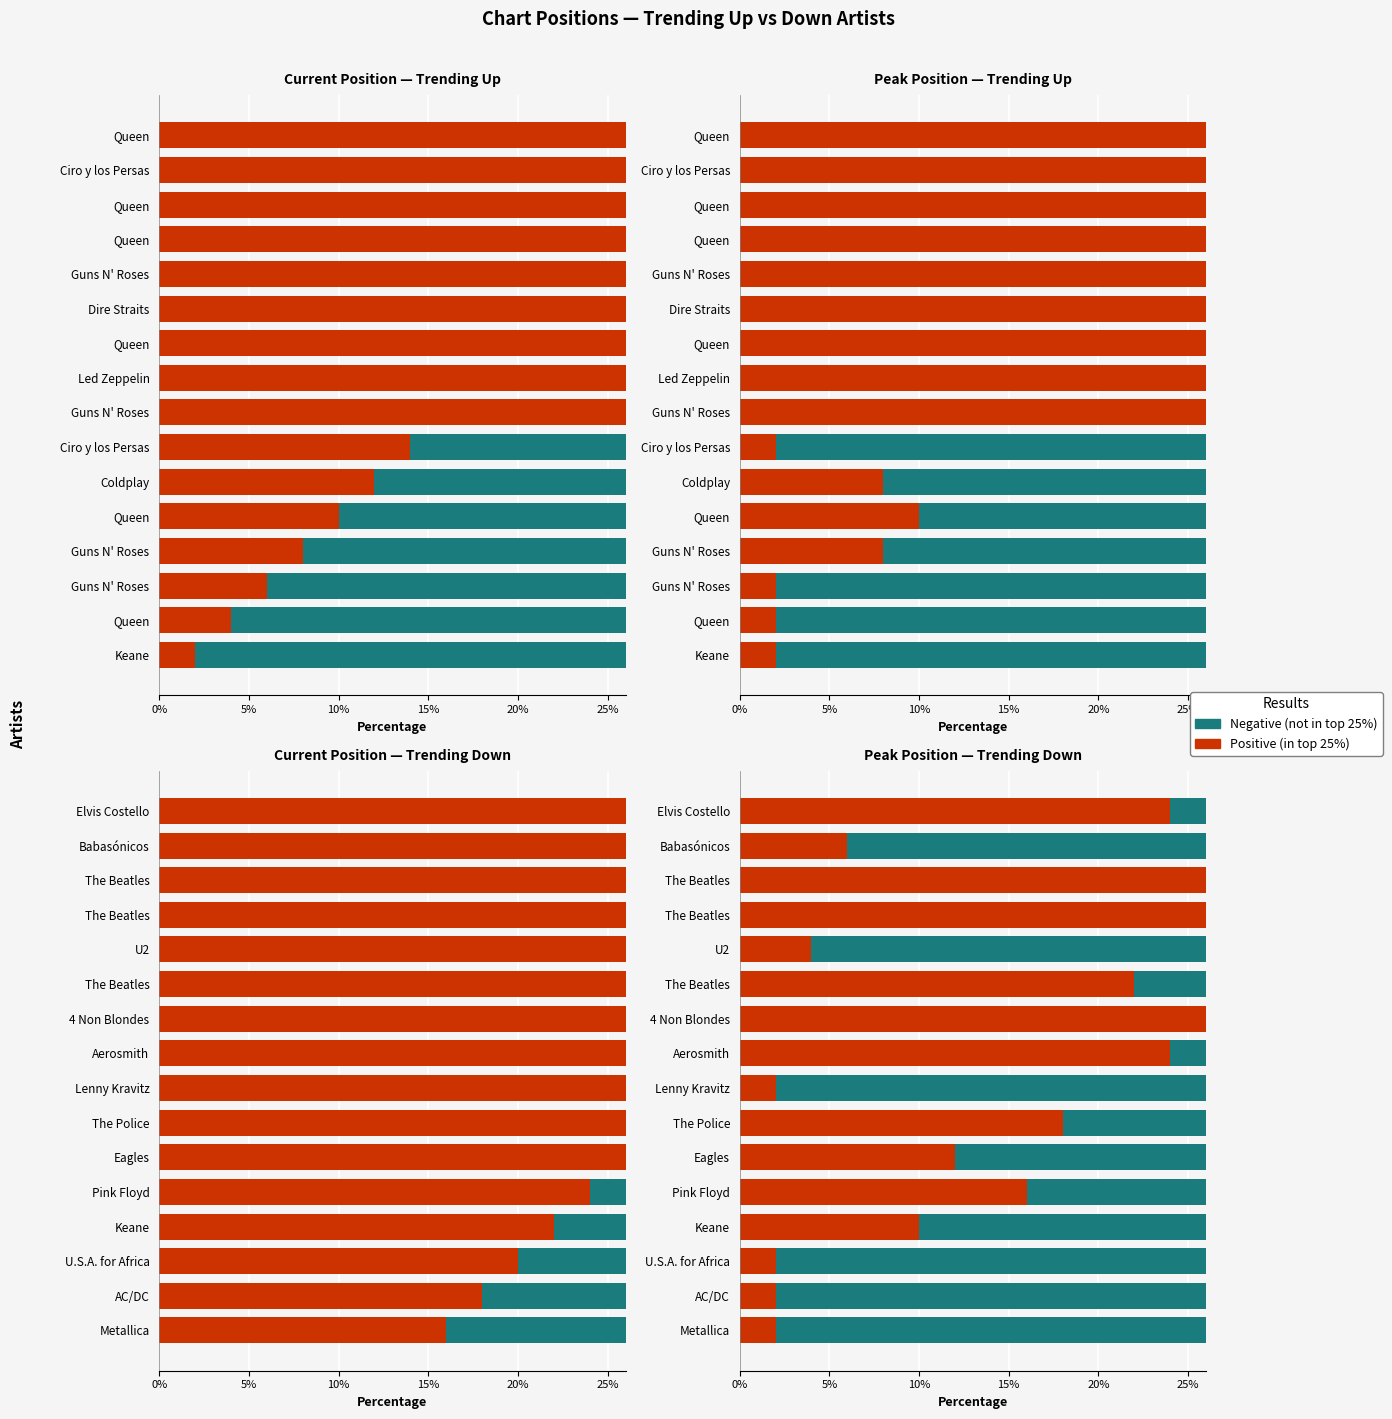

What is the difference between the Negative values at 0% and 15?

22